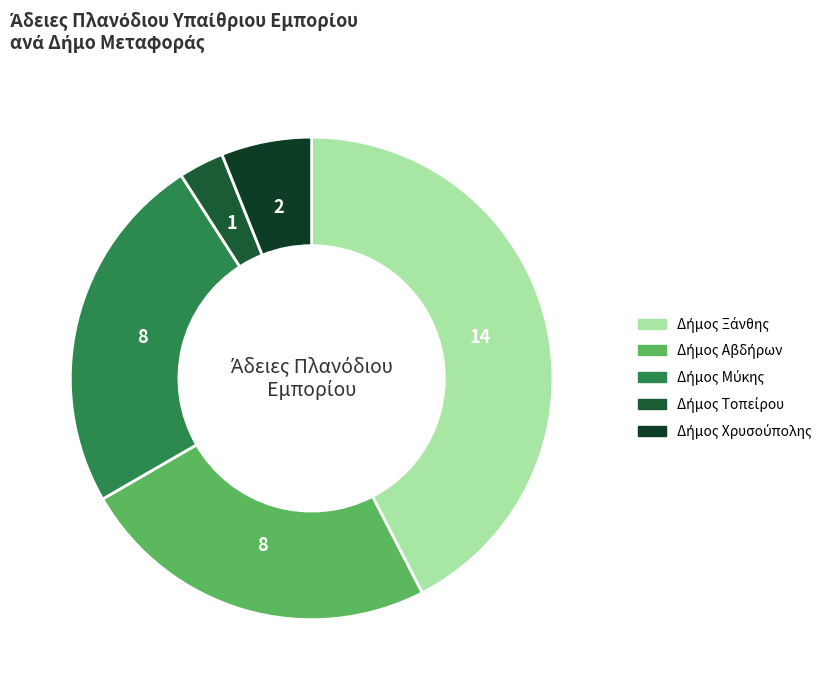

Rank the categories by value from highest to lowest.

Δήμος Ξάνθης, Δήμος Αβδήρων, Δήμος Μύκης, Δήμος Χρυσούπολης, Δήμος Τοπείρου